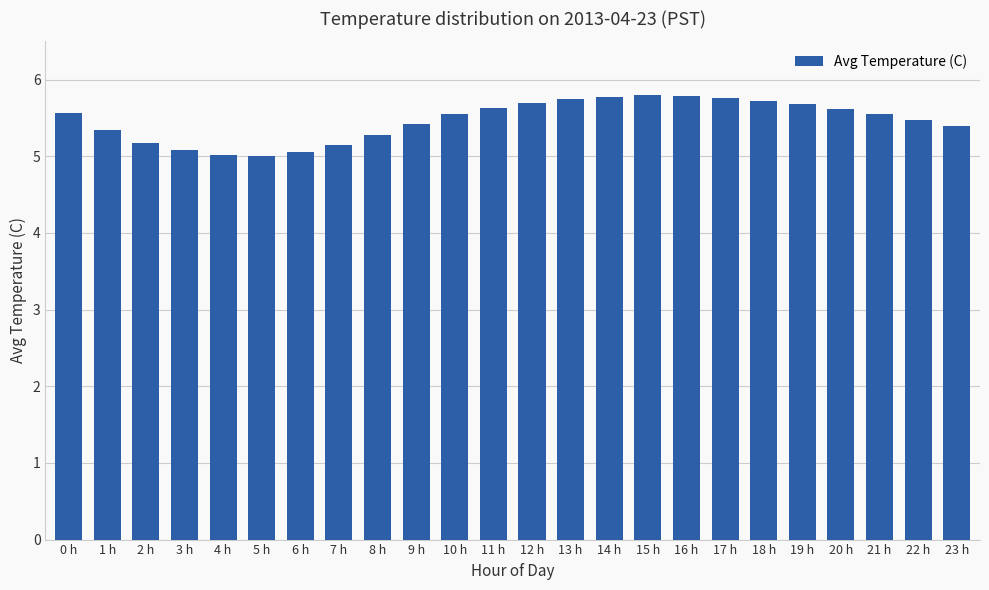

True or false: the data shows 5.7 at 12 h.

True